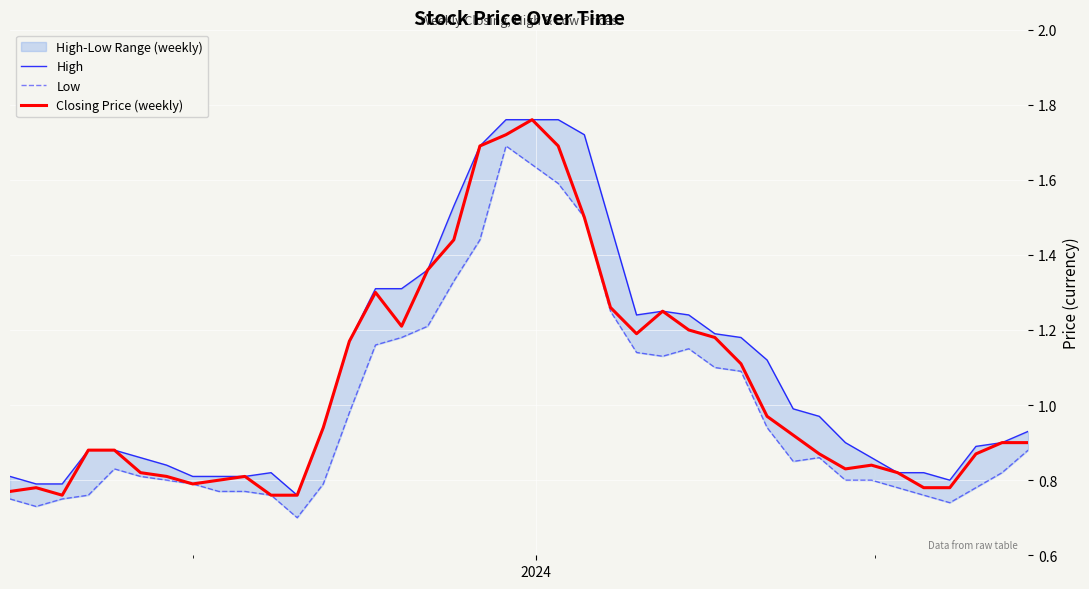

Is the value of Low at 3 greater than the value of Closing Price (weekly) at 2?

No